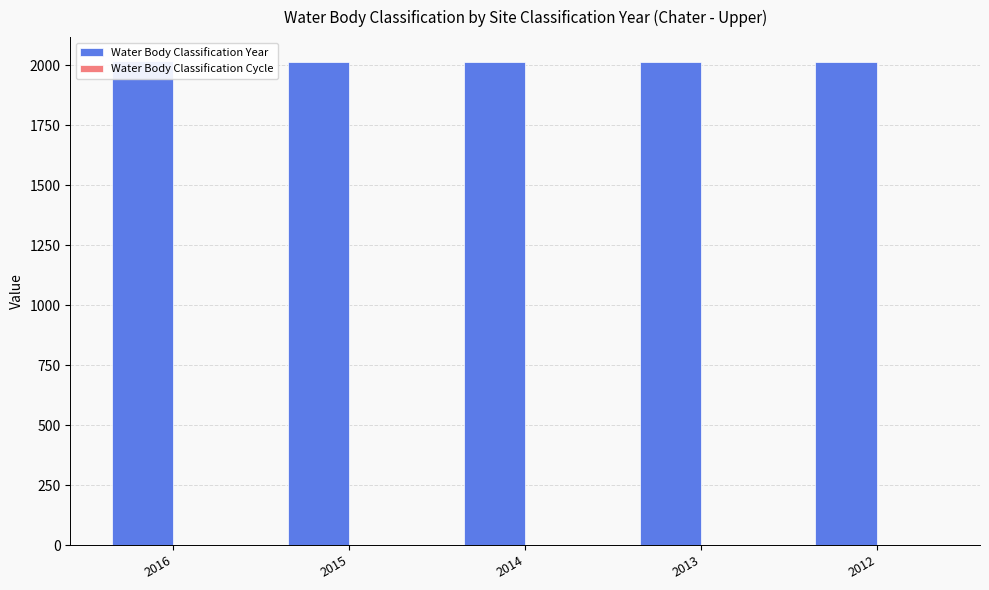

What is the greatest value displayed?

2016